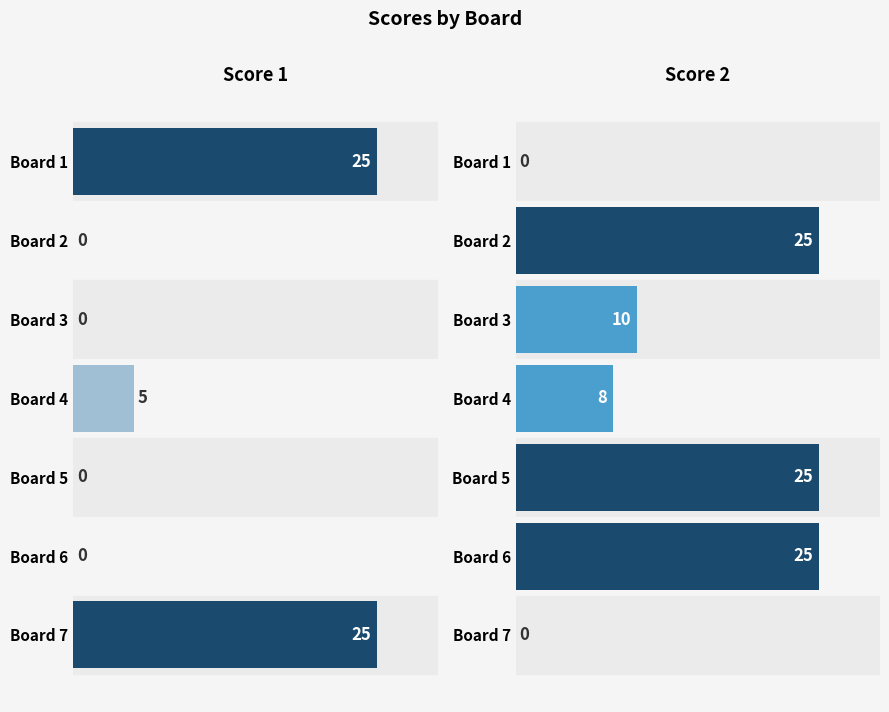

How many data points in Score 2 are above 10?

3